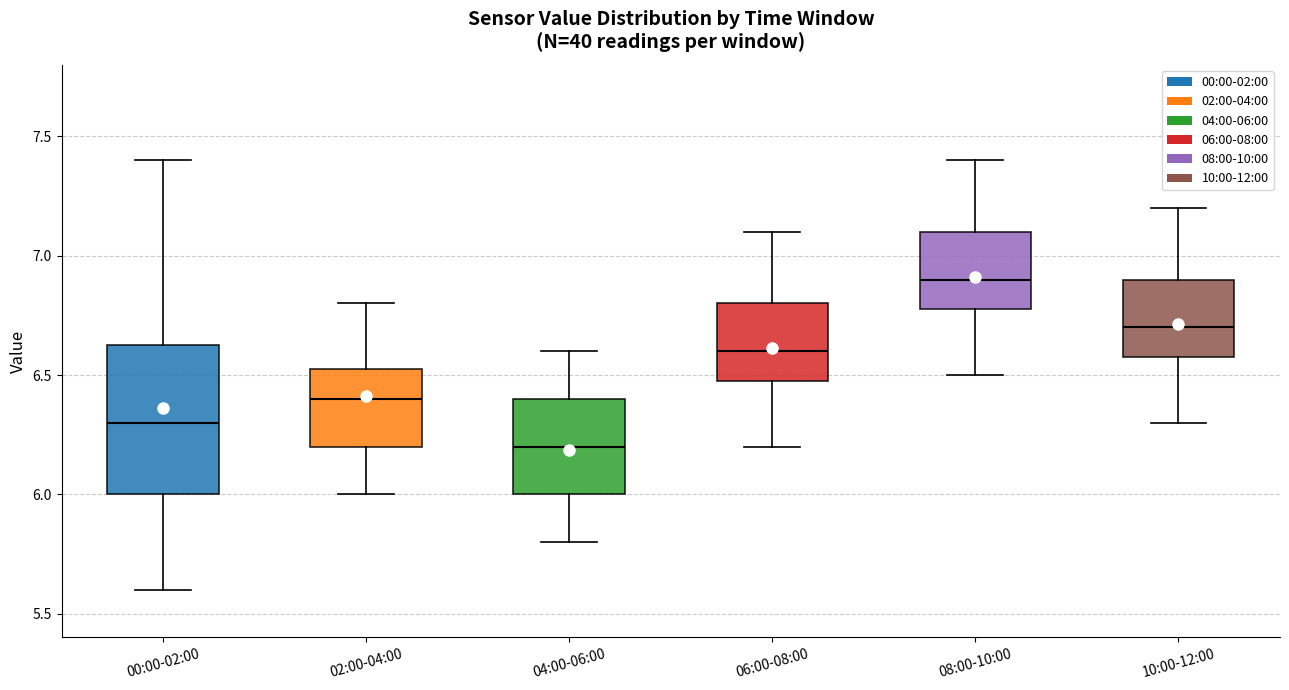

Reading left to right, transcribe this box plot: for each box, give where its median line is, the range the box spans, and where its two whiskers end, as read against the y-axis. The values are not printed on the chart, so give them approximately, as read against the axis.

00:00-02:00: median 6.30, box 6.00 to 6.65, whiskers 5.60 to 7.40
02:00-04:00: median 6.40, box 6.20 to 6.55, whiskers 6.00 to 6.80
04:00-06:00: median 6.20, box 6.00 to 6.40, whiskers 5.80 to 6.60
06:00-08:00: median 6.60, box 6.50 to 6.80, whiskers 6.20 to 7.10
08:00-10:00: median 6.90, box 6.80 to 7.10, whiskers 6.50 to 7.40
10:00-12:00: median 6.70, box 6.60 to 6.90, whiskers 6.30 to 7.20